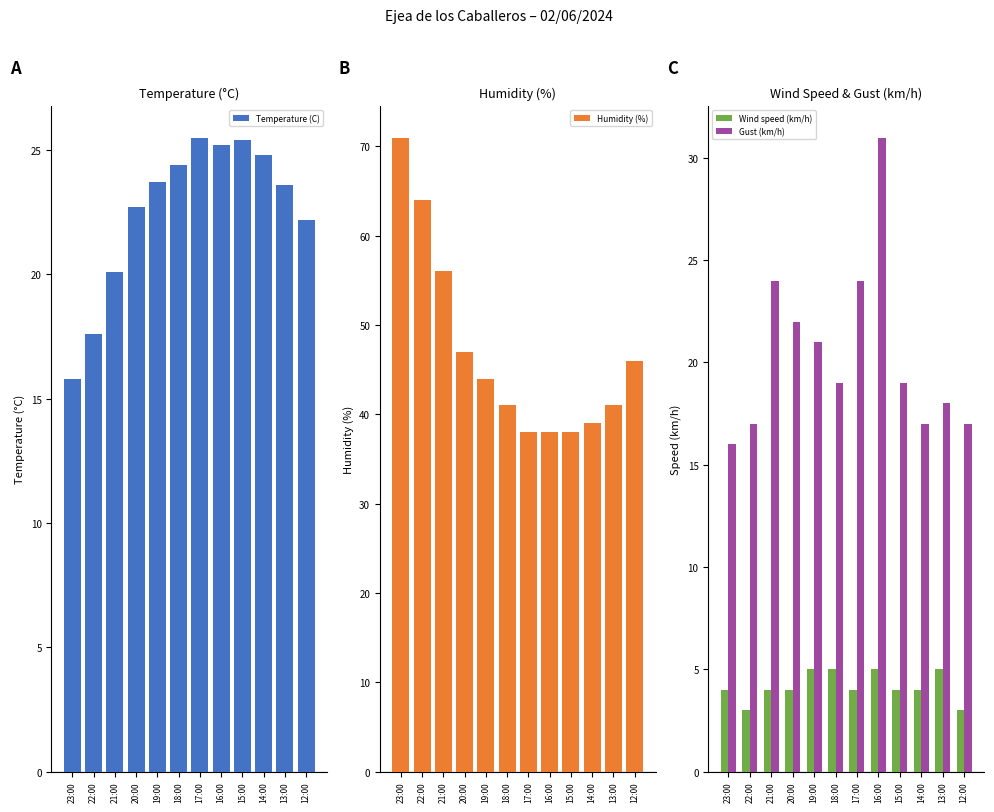

What is the average value of the Humidity (%) series?

47